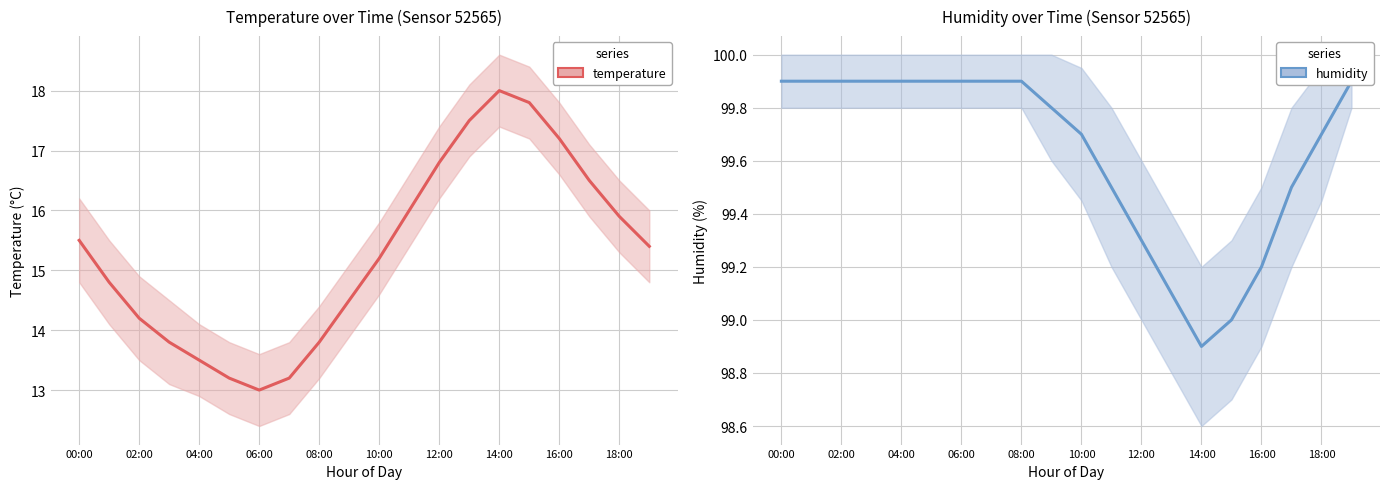

Which series has the largest total across all categories?

humidity